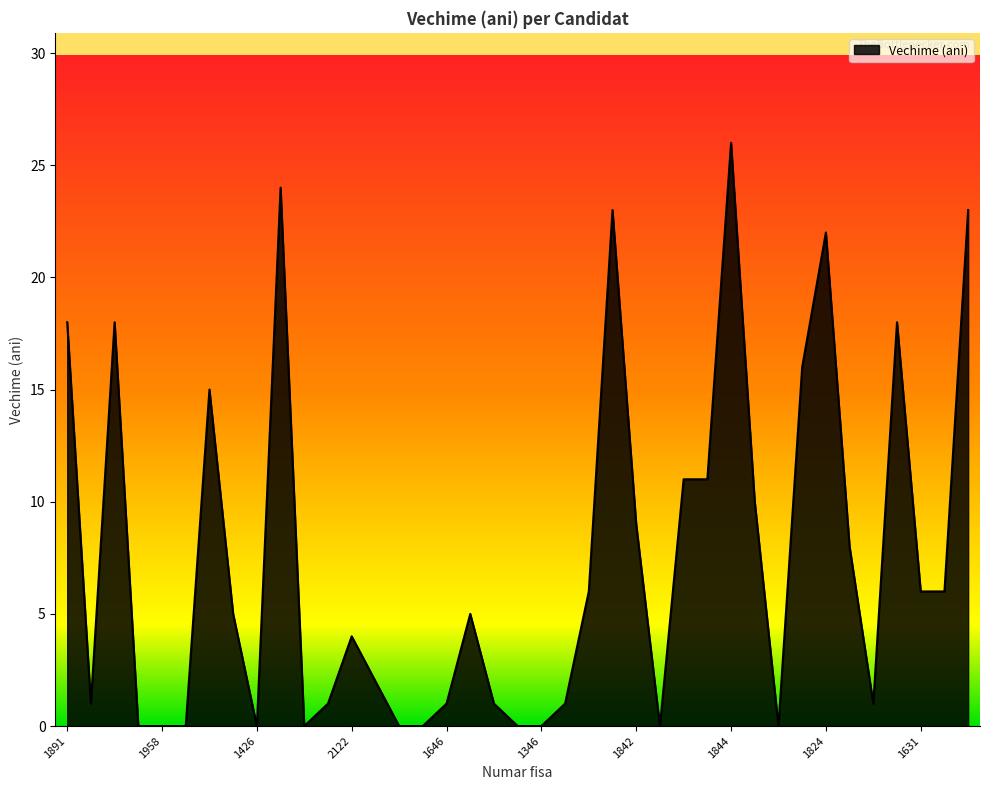

What is the greatest value displayed?

26